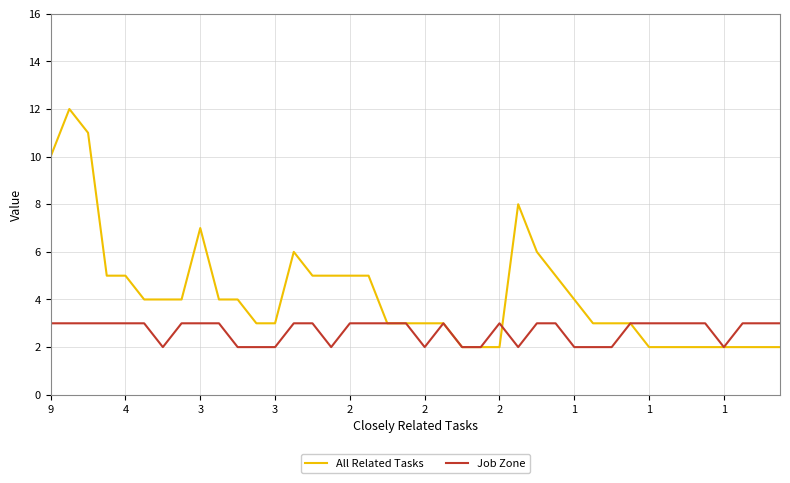

Which series has the largest total across all categories?

All Related Tasks